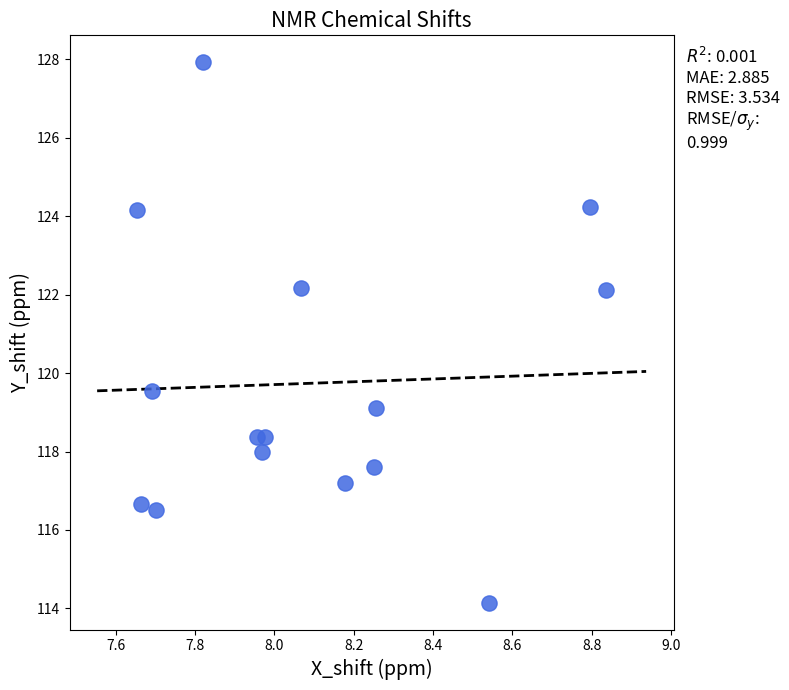

What is the range of X values (max minus min)?

1.2